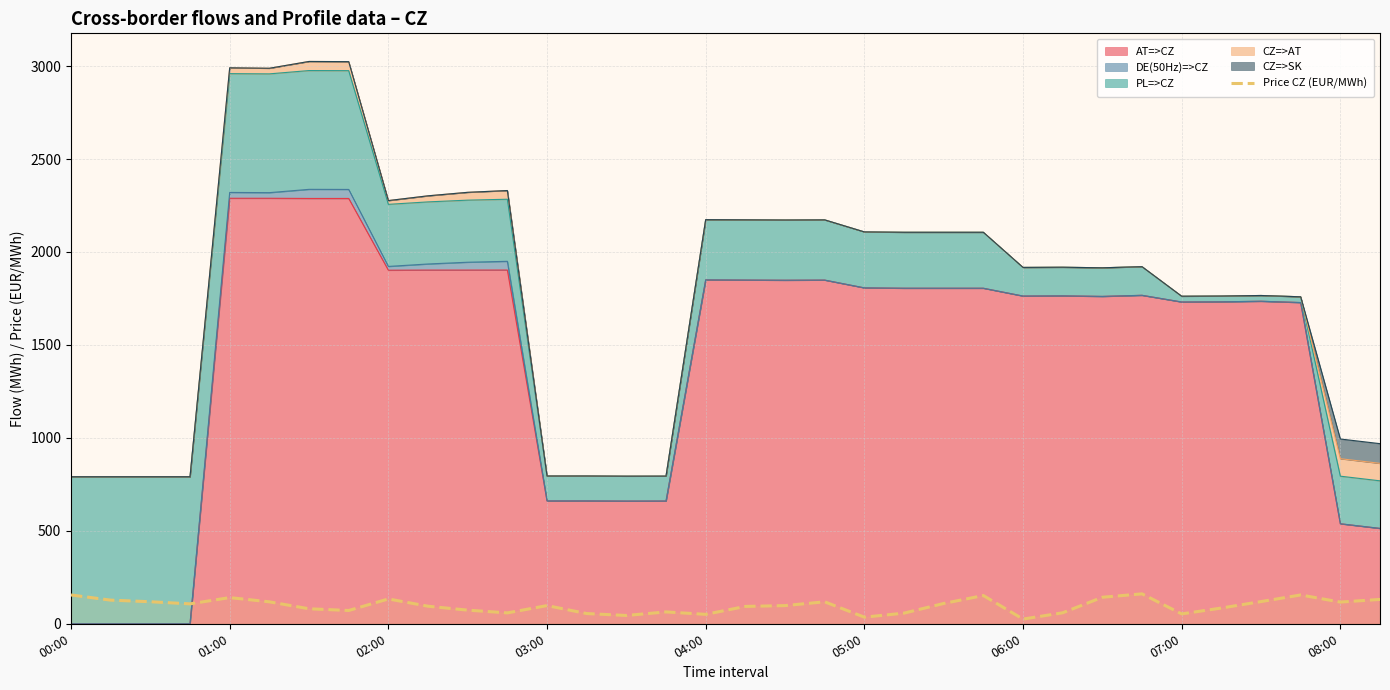

At which label does the data first exceed 97?

00:00